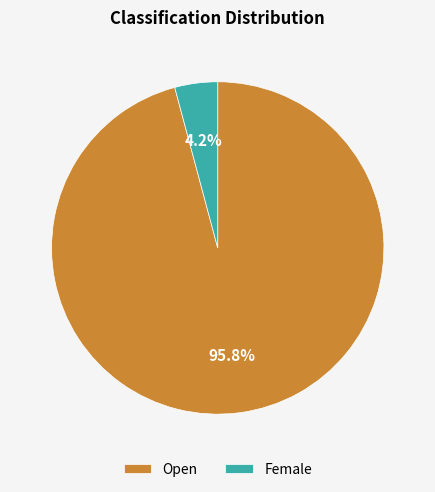

Is Female the majority of the pie?

No